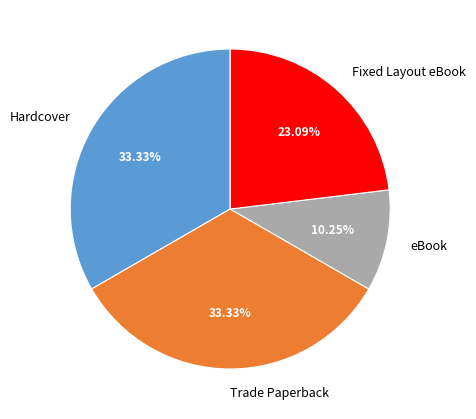

Which category has the smallest portion of the pie?

eBook